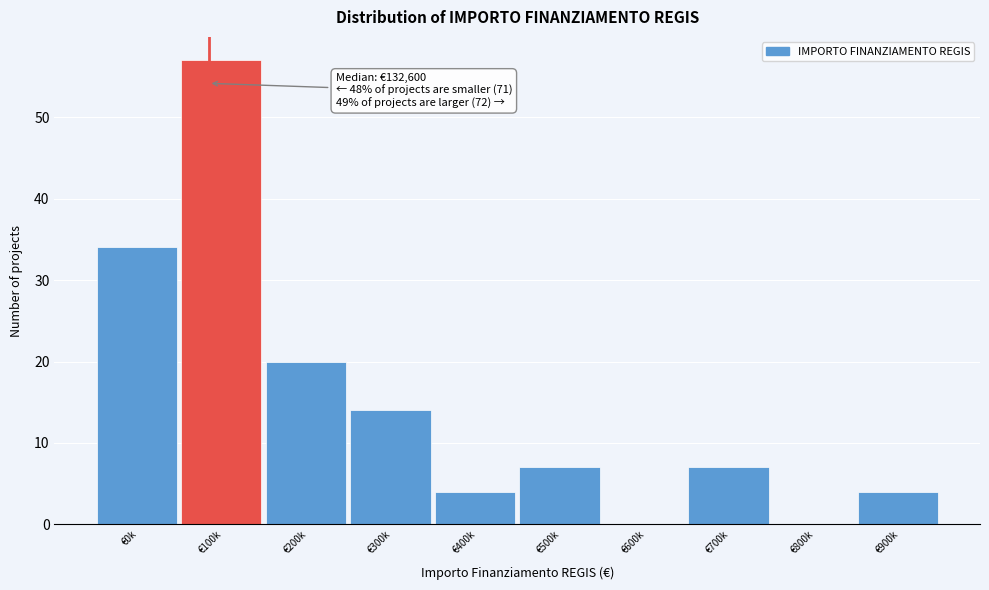

Reading left to right, extract all data points from this chart.

€0k=34	€100k=57	€200k=20	€300k=14	€400k=4	€500k=7	€600k=0	€700k=7	€800k=0	€900k=4